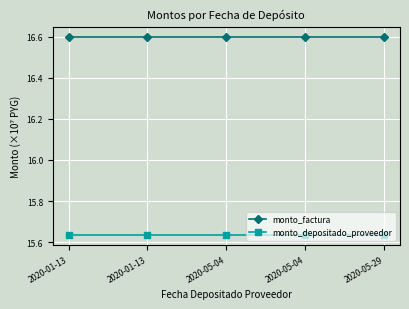

Which series has the largest range (max minus min)?

monto_factura